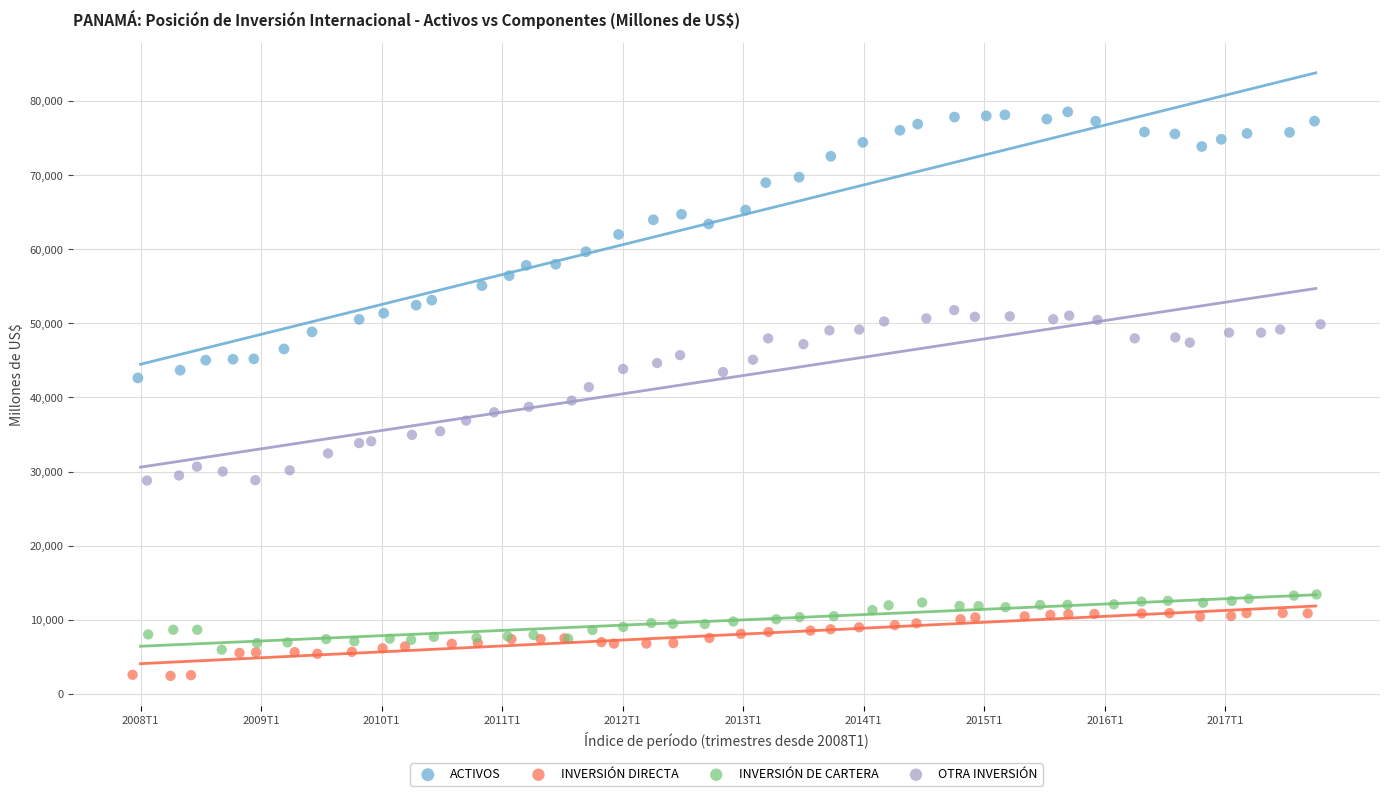

Which series reaches the maximum Y coordinate?

ACTIVOS